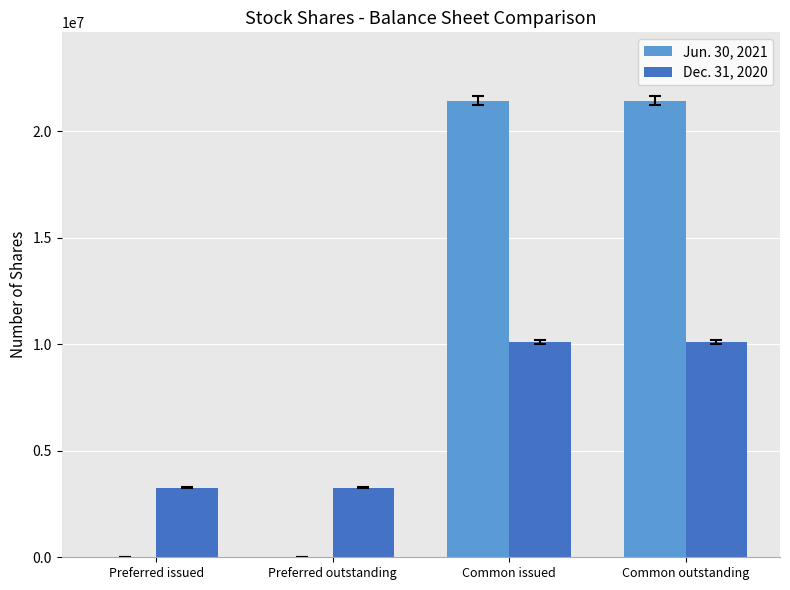

True or false: Jun. 30, 2021 has a value of 0 at Preferred issued.

True